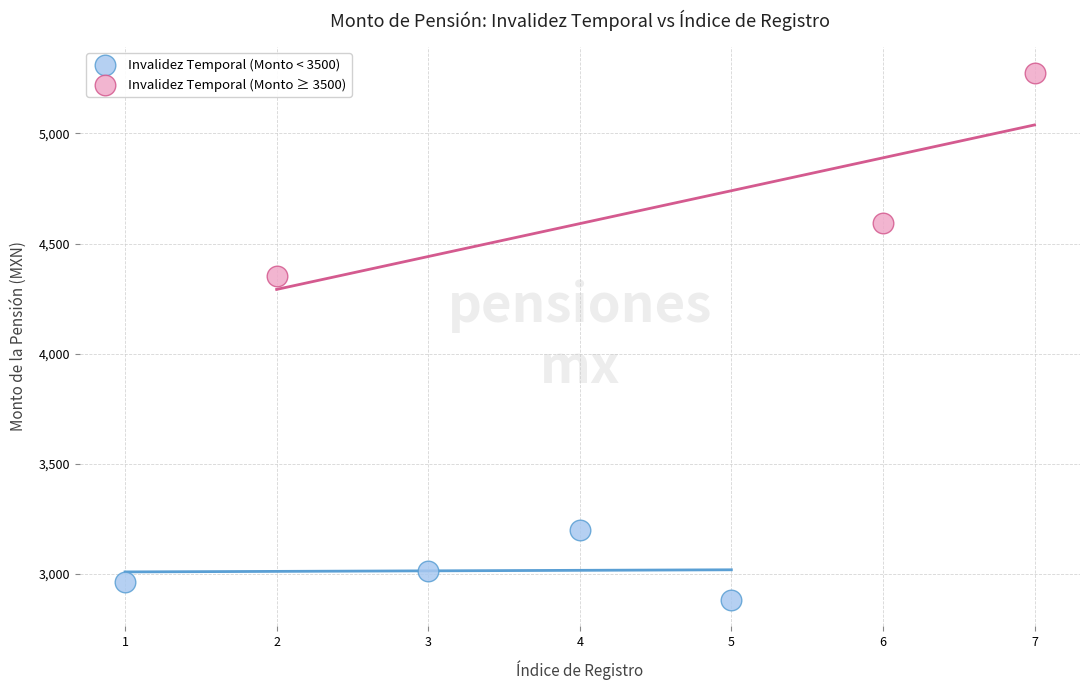

Which series contains the highest Y value?

Invalidez Temporal (Monto ≥ 3500)